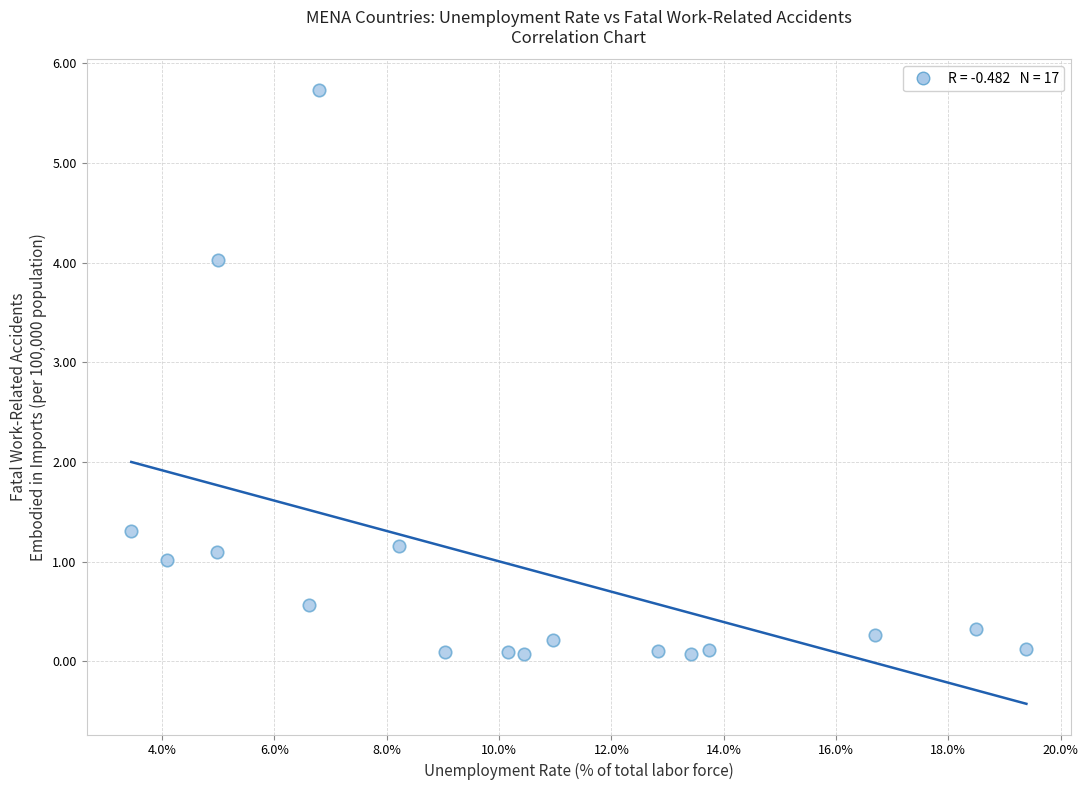

What Y value in the scatter plot is closest to 2?

1.3